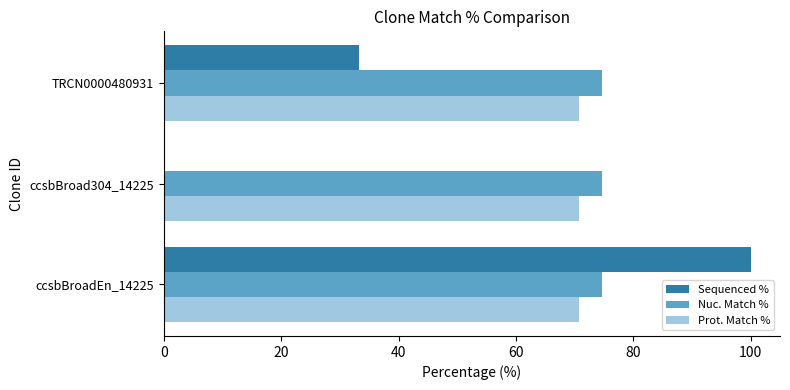

What is the maximum value for Sequenced %?

100.0